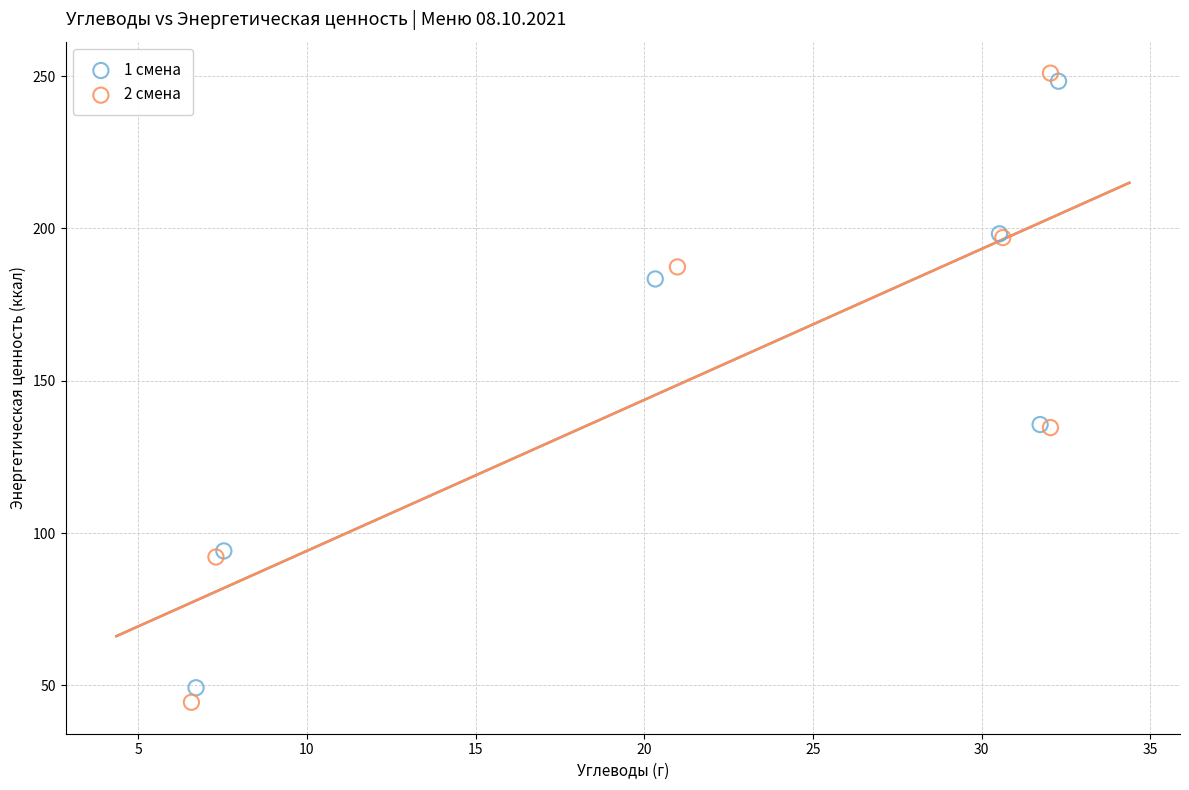

Which series has the widest spread of Y values?

2 смена